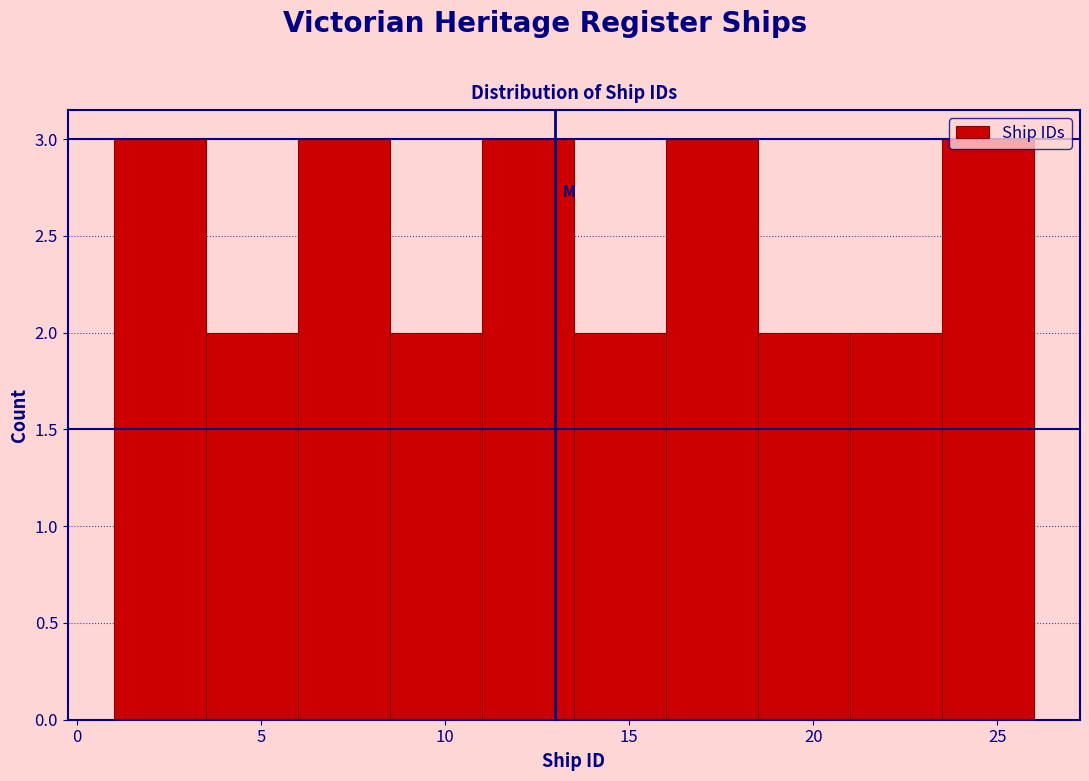

How tall is the bar that spans 16.0 to 18.5 on the x-axis? The values are not printed on the chart, so give them approximately, as read against the axis.

3